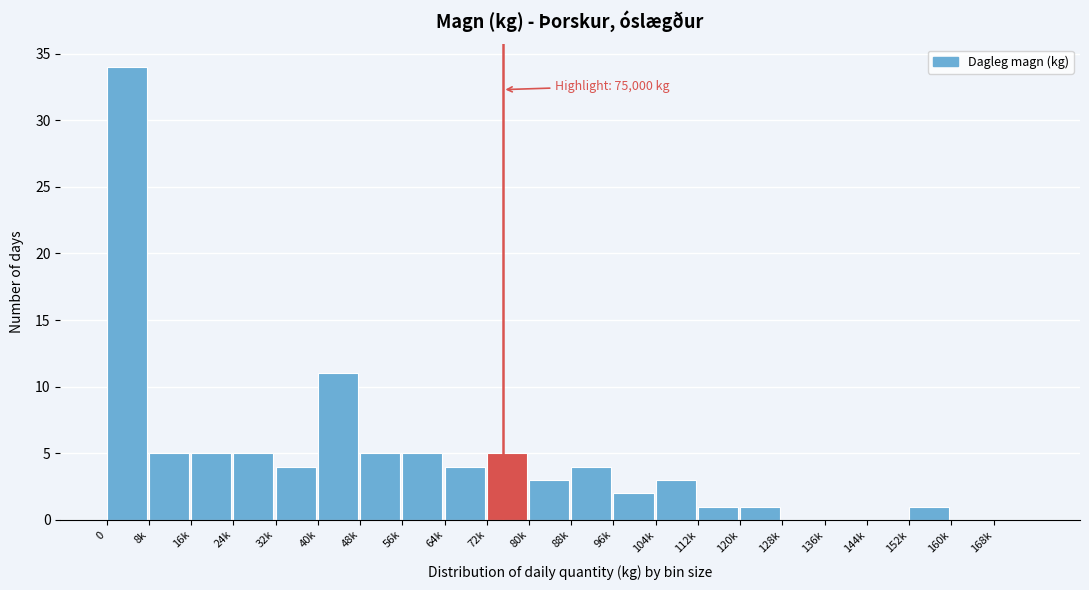

Reading left to right, extract all data points from this chart.

0=34	8k=5	16k=5	24k=5	32k=4	40k=11	48k=5	56k=5	64k=4	72k=5	80k=3	88k=4	96k=2	104k=3	112k=1	120k=1	128k=0	136k=0	144k=0	152k=1	160k=0	168k=0